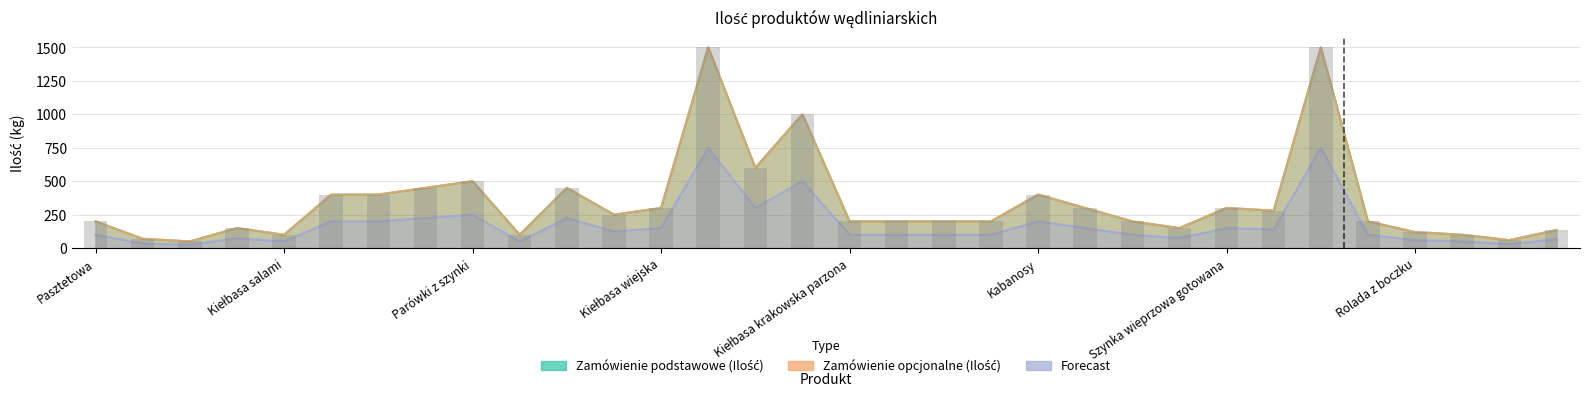

Reading right to left, transcribe all the data shown in this chart.

Zamówienie podstawowe (Ilość): Ogonówka=135	Golonka wieprzowa=60	Pasztet wieprzowy pieczony=100	Rolada z boczku=120	Schab pieczony=200	Boczek wędzony parzony b/k=1500	Szynka wieprzowa konserwowa=280	Szynka wieprzowa gotowana=300	Szynka wieprzowa wędzona=150	Polędwica wędzona wieprzowa=200	Baleron=300	Kabanosy=400	Kiełbasa żywiecka=200	Kiełbasa krakowska sucha=200	Kiełbasa szynkowa wieprzowa=200	Kiełbasa krakowska parzona=200	Kiełbasa zwyczajna=1000	Kiełbasa toruńska=600	Kiełbasa śląska=1500	Kiełbasa wiejska=300	Kiełbasa podlaska=250	Kiełbasa biała parzona=450	Mortadela=100	Parówki z szynki=500	Kiełbasa parówkowa=450	Kiełbasa jałowcowa=400	Kiełbasa myśliwska=400	Kiełbasa salami=100	Kaszanka z kaszy gryczanej=150	Salceson ozorkowy=50	Salceson włoski=70	Pasztetowa=200
Zamówienie opcjonalne (Ilość): Ogonówka=135	Golonka wieprzowa=60	Pasztet wieprzowy pieczony=100	Rolada z boczku=120	Schab pieczony=200	Boczek wędzony parzony b/k=1500	Szynka wieprzowa konserwowa=280	Szynka wieprzowa gotowana=300	Szynka wieprzowa wędzona=150	Polędwica wędzona wieprzowa=200	Baleron=300	Kabanosy=400	Kiełbasa żywiecka=200	Kiełbasa krakowska sucha=200	Kiełbasa szynkowa wieprzowa=200	Kiełbasa krakowska parzona=200	Kiełbasa zwyczajna=1000	Kiełbasa toruńska=600	Kiełbasa śląska=1500	Kiełbasa wiejska=300	Kiełbasa podlaska=250	Kiełbasa biała parzona=450	Mortadela=100	Parówki z szynki=500	Kiełbasa parówkowa=450	Kiełbasa jałowcowa=400	Kiełbasa myśliwska=400	Kiełbasa salami=100	Kaszanka z kaszy gryczanej=150	Salceson ozorkowy=50	Salceson włoski=70	Pasztetowa=200
Forecast: Ogonówka=67	Golonka wieprzowa=30	Pasztet wieprzowy pieczony=50	Rolada z boczku=60	Schab pieczony=100	Boczek wędzony parzony b/k=750	Szynka wieprzowa konserwowa=140	Szynka wieprzowa gotowana=150	Szynka wieprzowa wędzona=75	Polędwica wędzona wieprzowa=100	Baleron=150	Kabanosy=200	Kiełbasa żywiecka=100	Kiełbasa krakowska sucha=100	Kiełbasa szynkowa wieprzowa=100	Kiełbasa krakowska parzona=100	Kiełbasa zwyczajna=500	Kiełbasa toruńska=300	Kiełbasa śląska=750	Kiełbasa wiejska=150	Kiełbasa podlaska=125	Kiełbasa biała parzona=225	Mortadela=50	Parówki z szynki=250	Kiełbasa parówkowa=225	Kiełbasa jałowcowa=200	Kiełbasa myśliwska=200	Kiełbasa salami=50	Kaszanka z kaszy gryczanej=75	Salceson ozorkowy=25	Salceson włoski=35	Pasztetowa=100